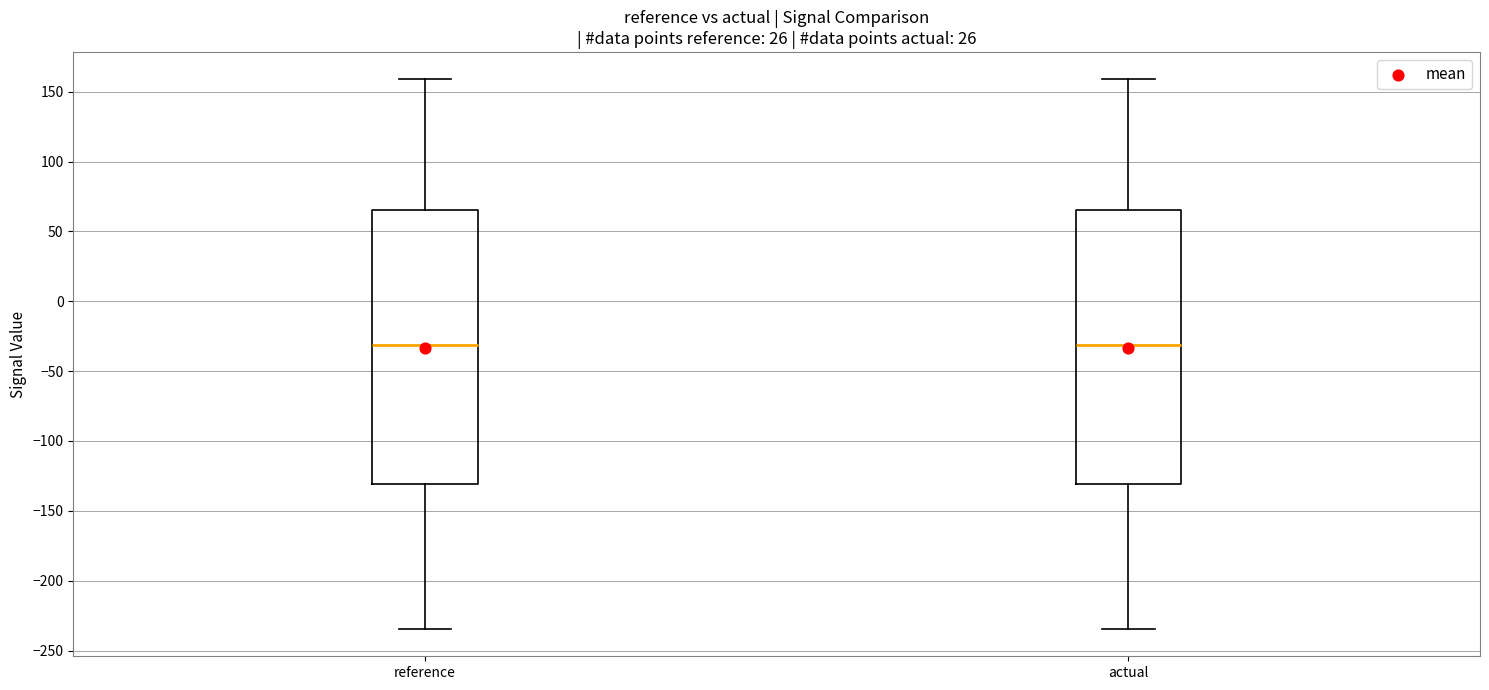

Reading left to right, read every box against the y-axis: the position of its median line, the range the box covers, and the ends of its whiskers. The values are not printed on the chart, so give them approximately, as read against the axis.

reference: median -30, box -130 to 65, whiskers -235 to 160
actual: median -30, box -130 to 65, whiskers -235 to 160